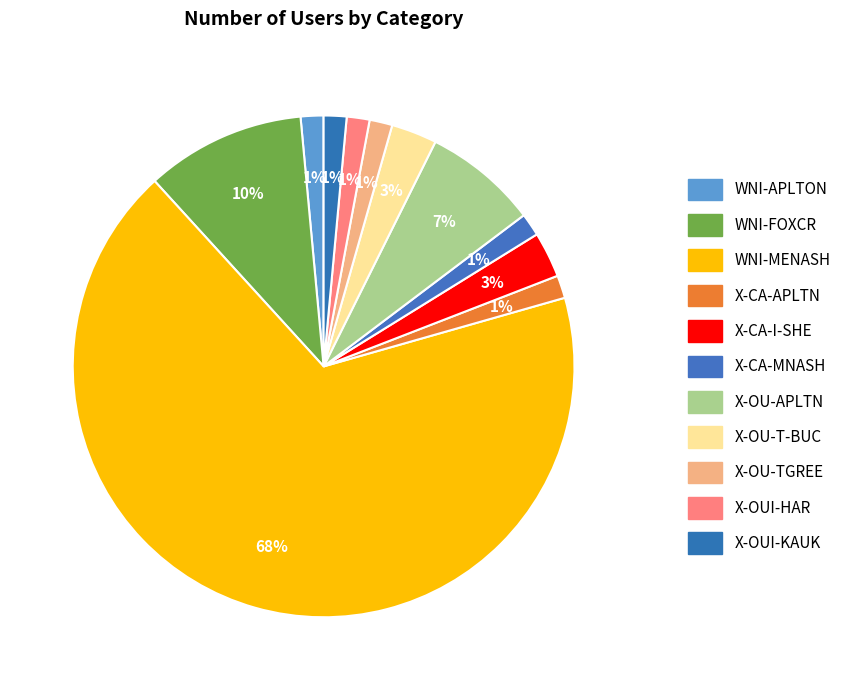

What is the majority slice?

WNI-MENASH